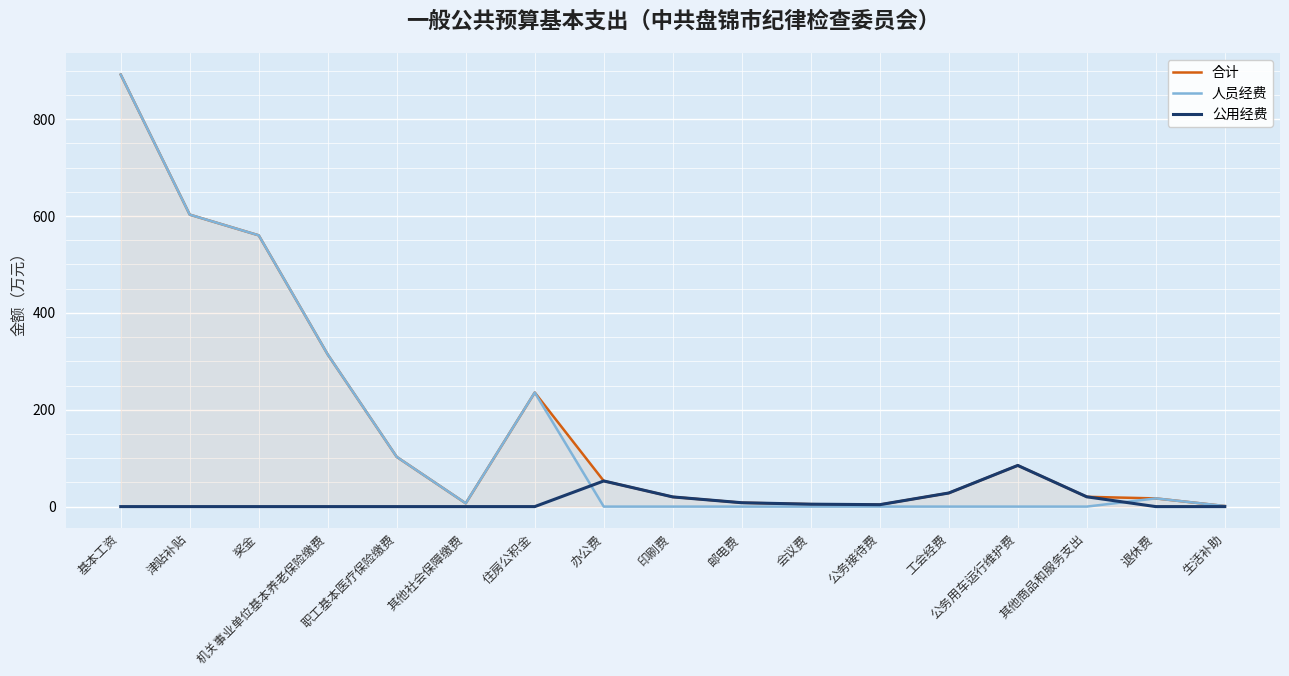

What is the total value across all series at 邮电费?

16.0